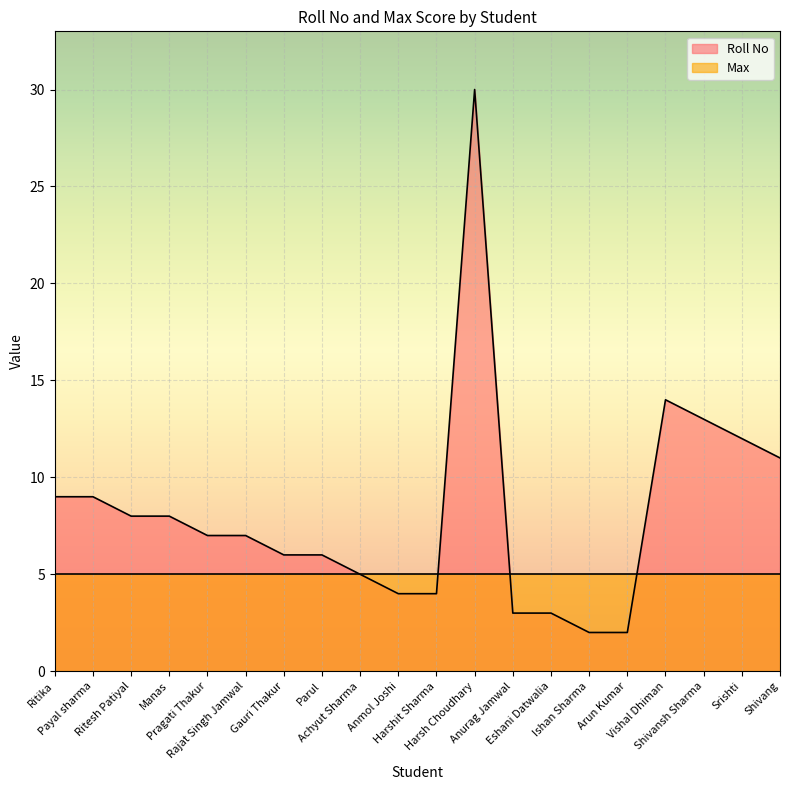

At which category does the data reach its first local peak?

Harsh Choudhary